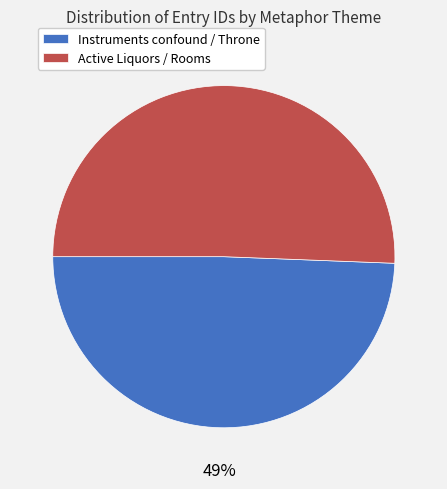

Rank the categories by value from highest to lowest.

Active Liquors / Rooms, Instruments confound / Throne